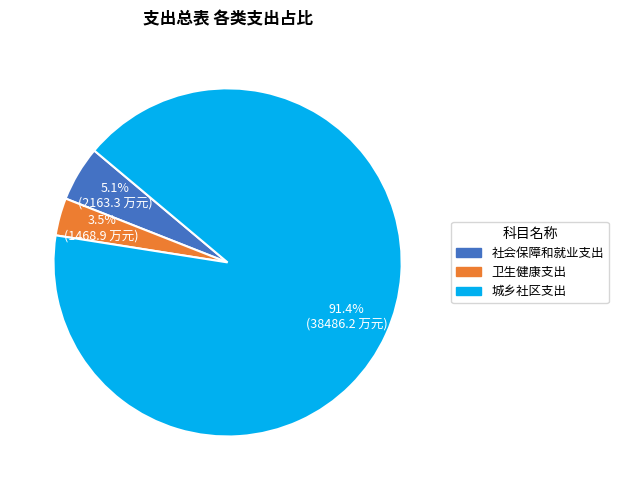

Which category has the biggest portion of the pie?

城乡社区支出